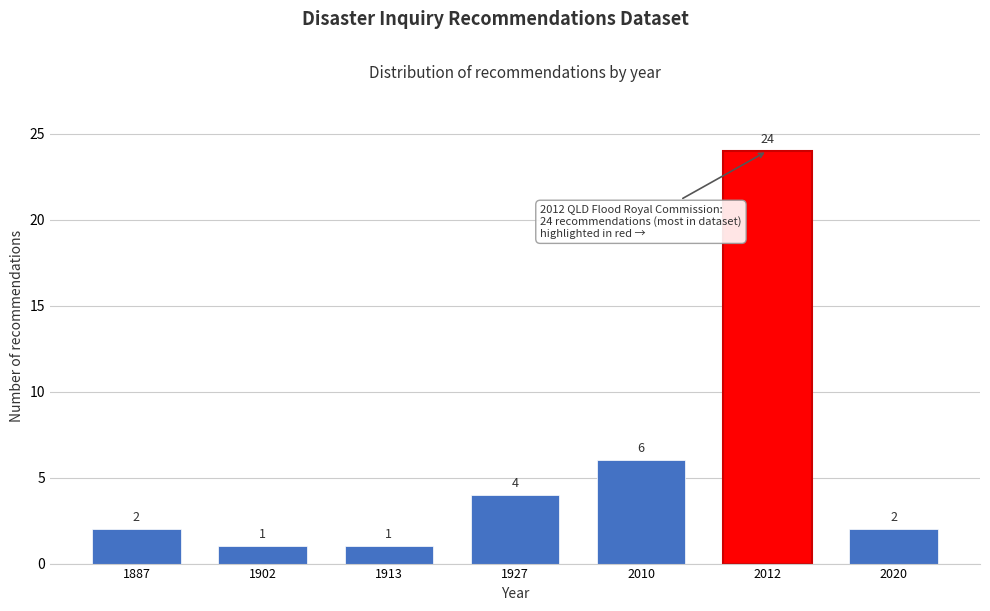

Reading right to left, list all the values displayed in this chart.

2020=2	2012=24	2010=6	1927=4	1913=1	1902=1	1887=2